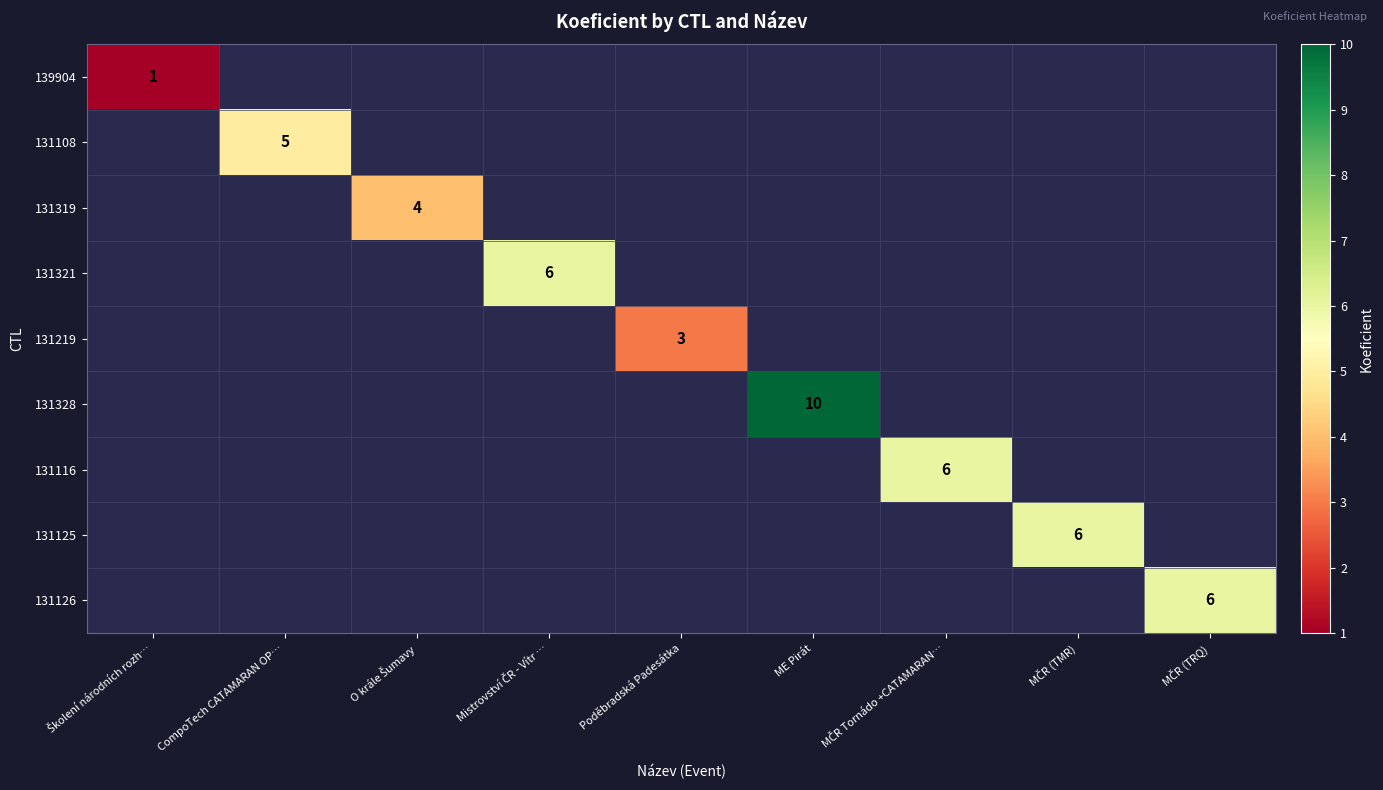

What is the greatest value displayed?

10.0